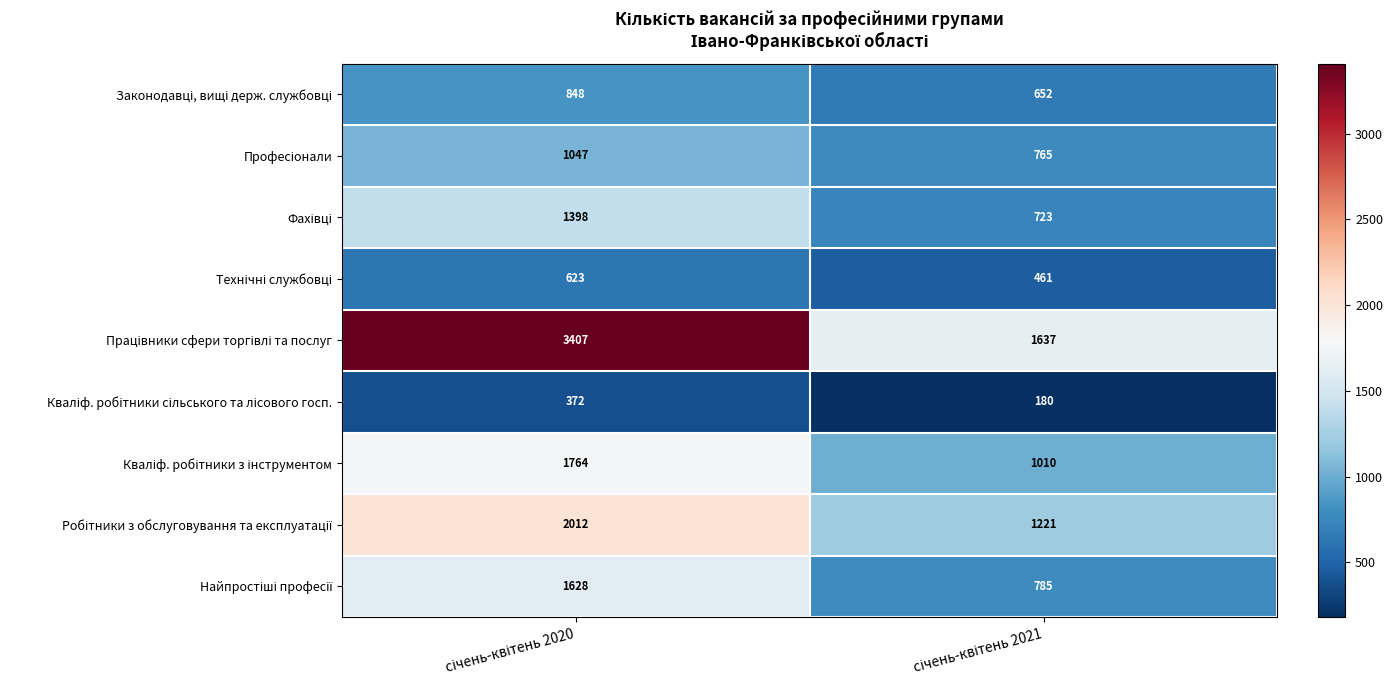

What is the maximum value shown in the chart?

3407